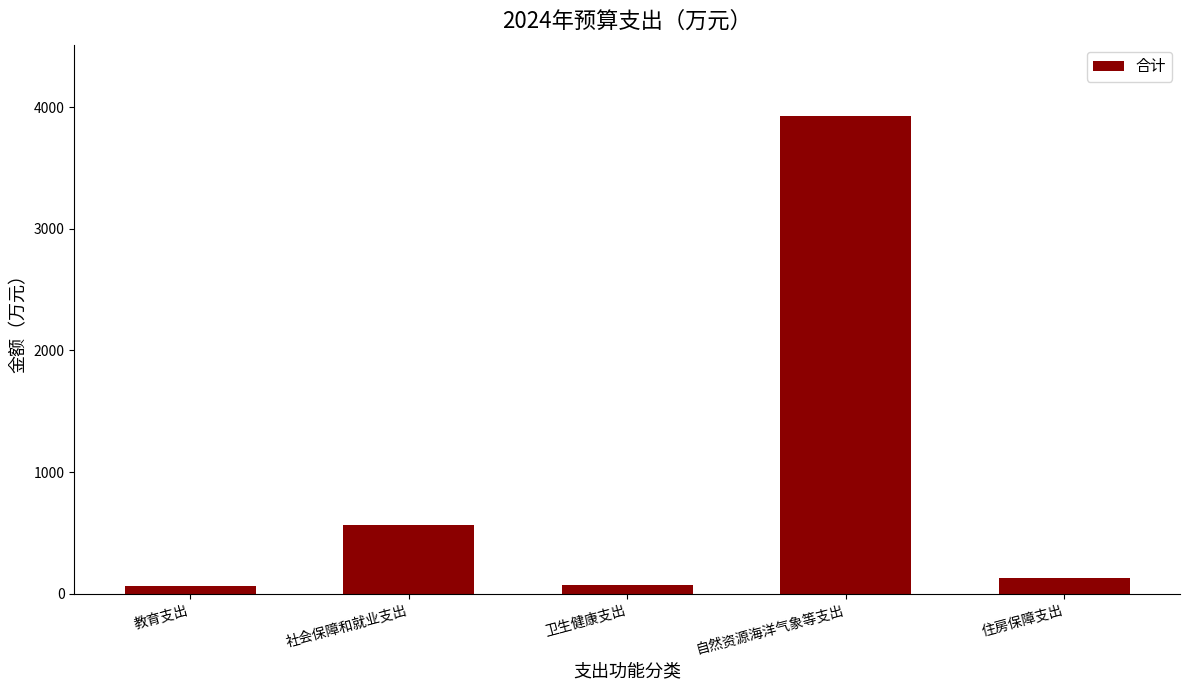

Count the number of values greater than 131.

3